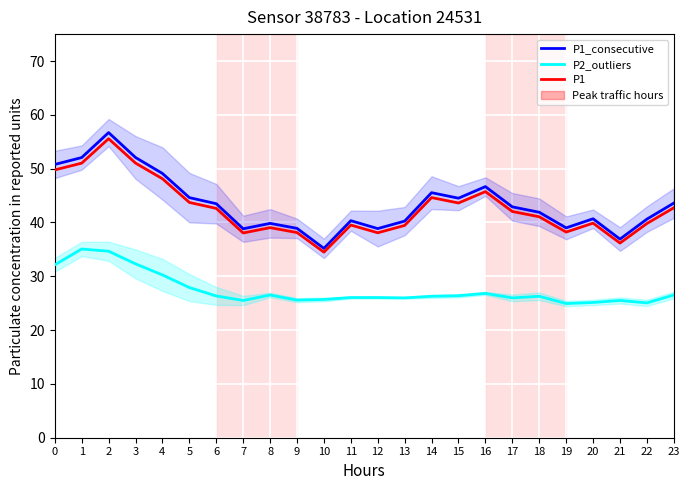

What is the sum of all P1_consecutive values?

1043.3